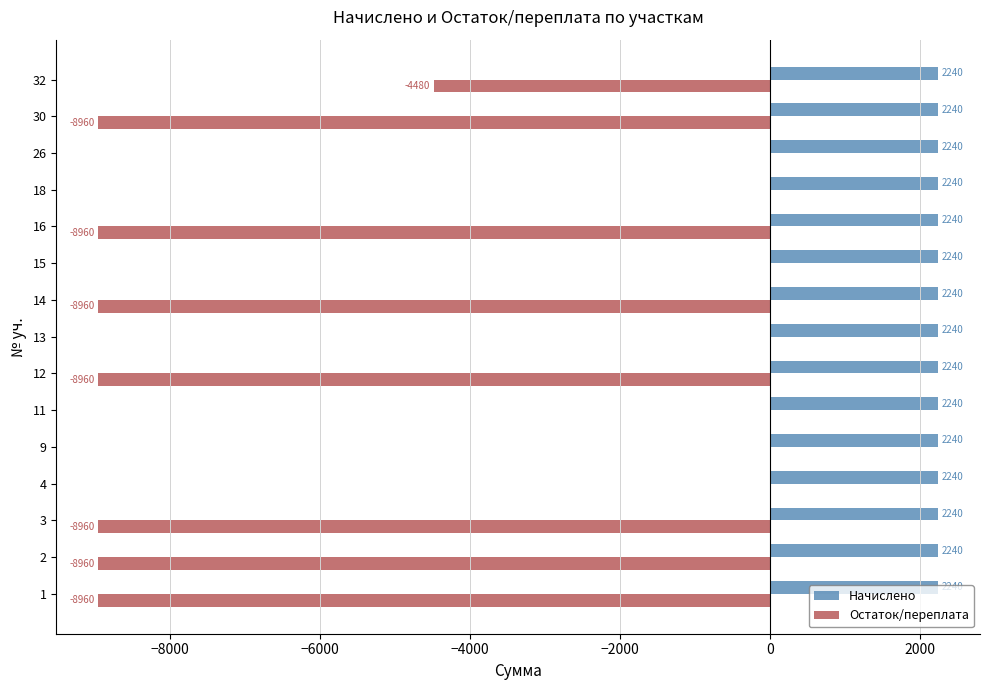

What is the average value of the Начислено series?

2240